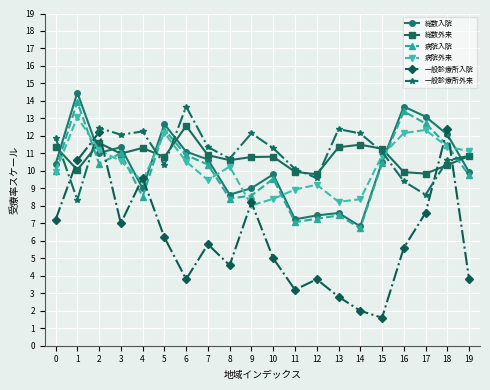

What is the minimum value for 総数入院?

6.8